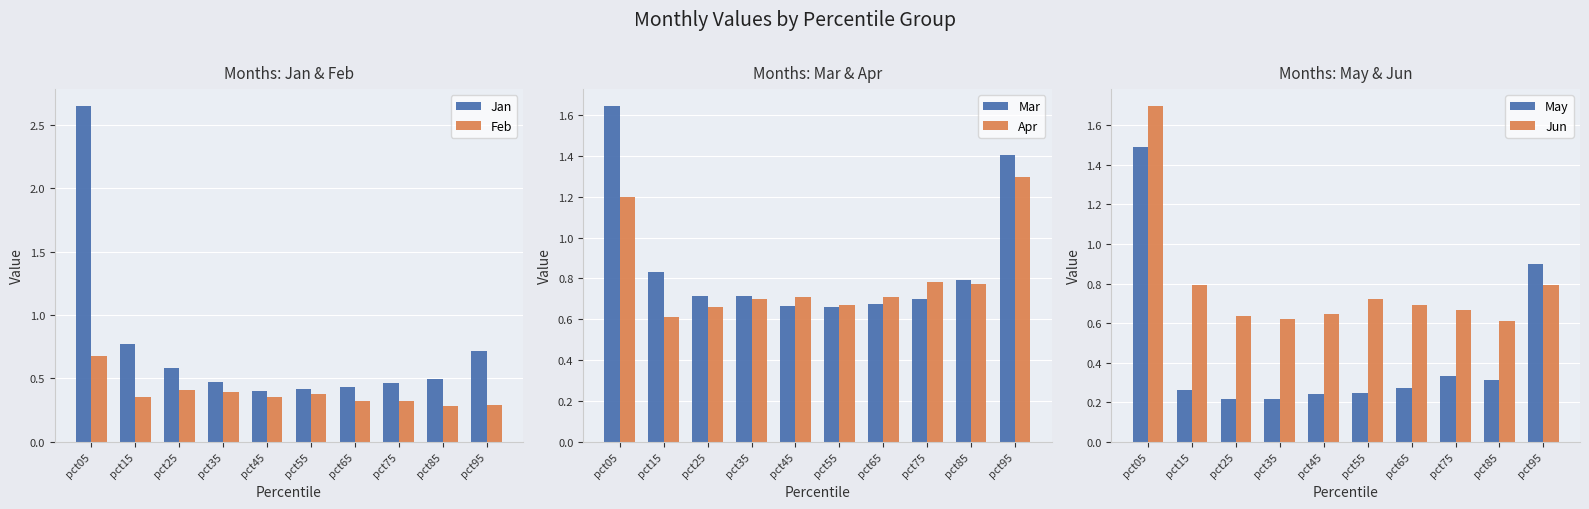

The value of Feb at pct35 is 0.4. True or false?

True